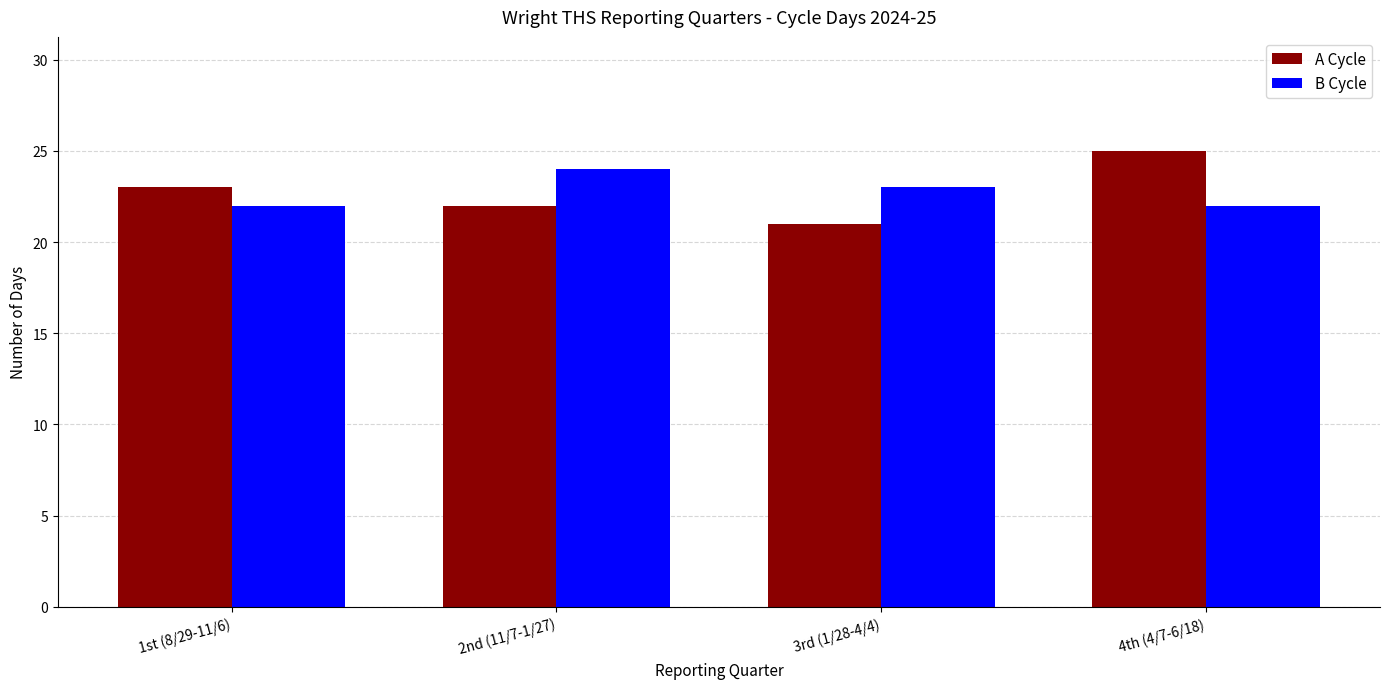

Reading left to right, list all the values displayed in this chart.

A Cycle: 23	22	21	25
B Cycle: 22	24	23	22